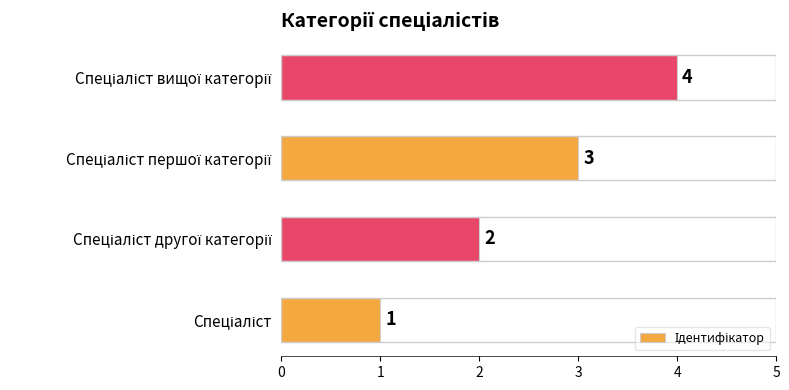

What is the maximum value shown in the chart?

4